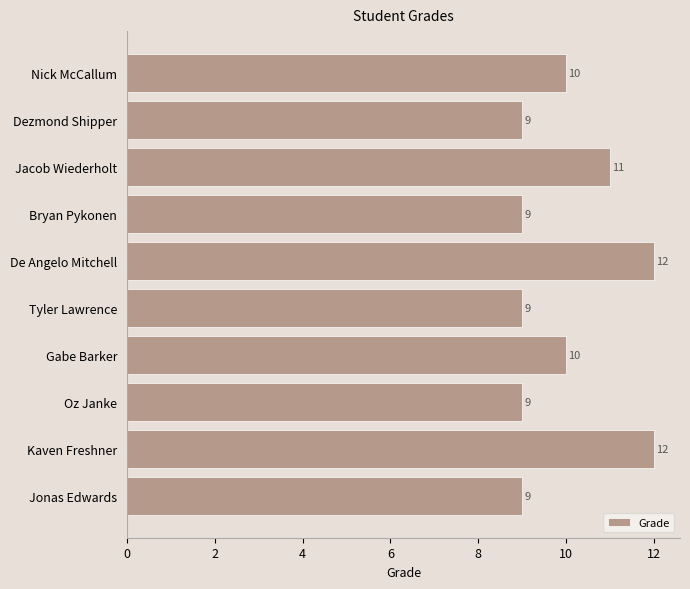

Approximately how many times larger is the value at De Angelo Mitchell compared to Bryan Pykonen?

1.3